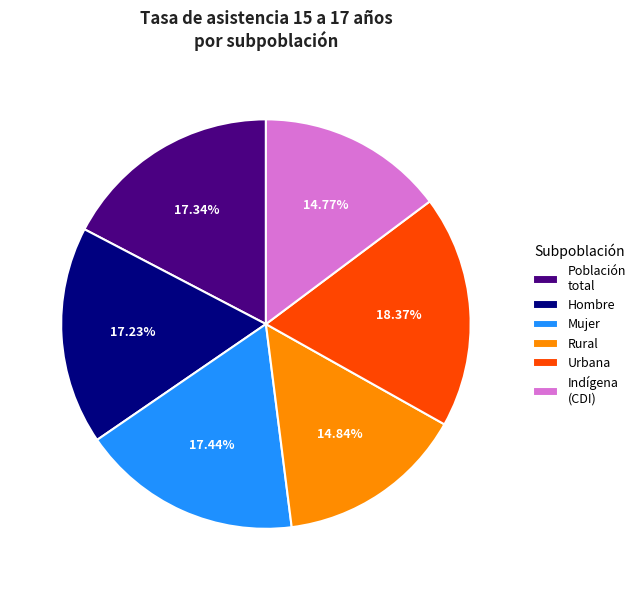

Between Población total and Rural, which is larger?

Población total